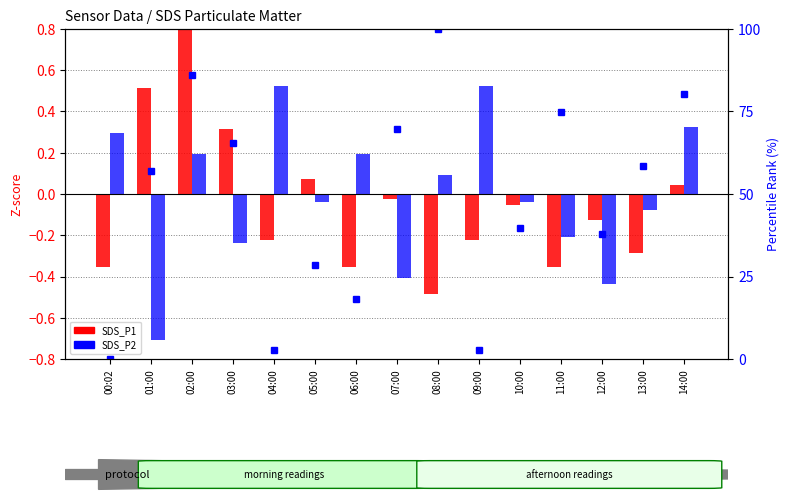

What is the highest value of the SDS_P2 series?

0.5